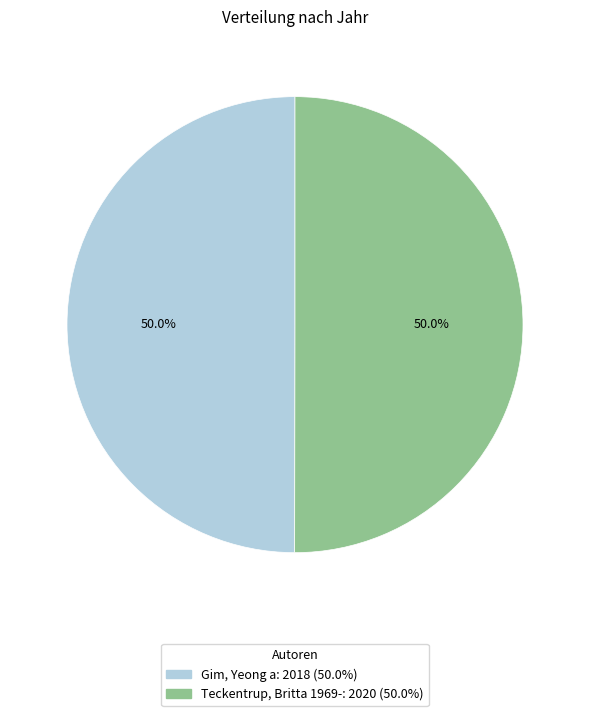

What percentage do Gim, Yeong a and Teckentrup, Britta 1969- together represent?

100.0%